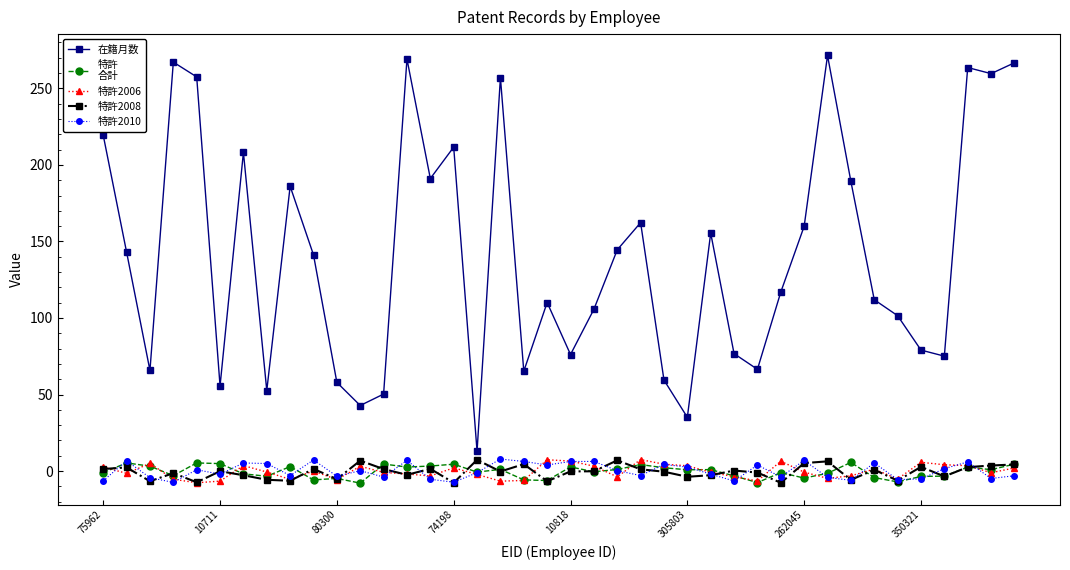

What is the maximum value shown in the chart?

271.5